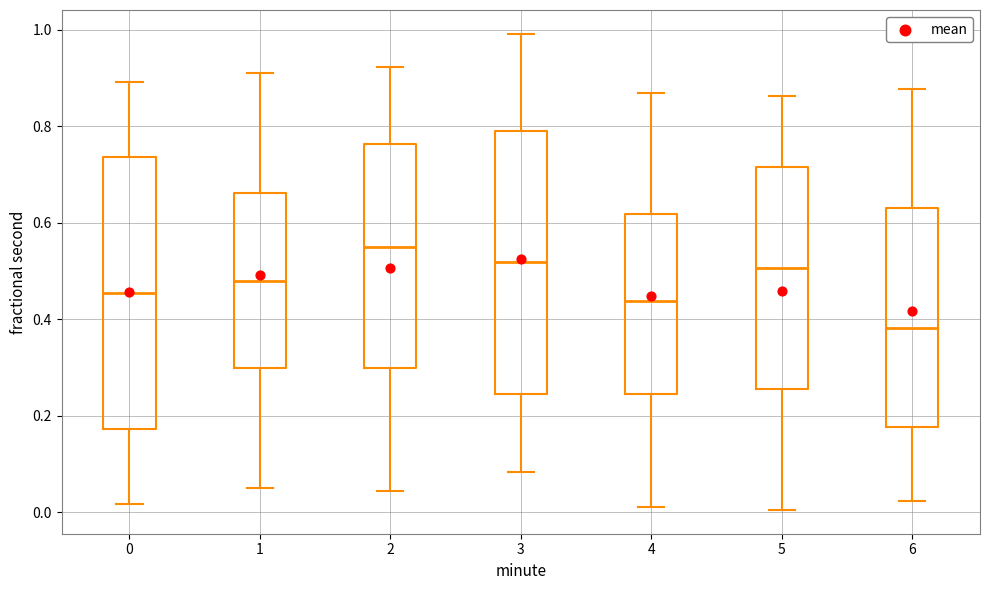

Reading left to right, read every box against the y-axis: the position of its median line, the range the box covers, and the ends of its whiskers. The values are not printed on the chart, so give them approximately, as read against the axis.

0: median 0.46, box 0.18 to 0.74, whiskers 0.02 to 0.90
1: median 0.48, box 0.30 to 0.66, whiskers 0.06 to 0.92
2: median 0.54, box 0.30 to 0.76, whiskers 0.04 to 0.92
3: median 0.52, box 0.24 to 0.78, whiskers 0.08 to 1.00
4: median 0.44, box 0.24 to 0.62, whiskers 0.02 to 0.86
5: median 0.50, box 0.26 to 0.72, whiskers 0.00 to 0.86
6: median 0.38, box 0.18 to 0.62, whiskers 0.02 to 0.88